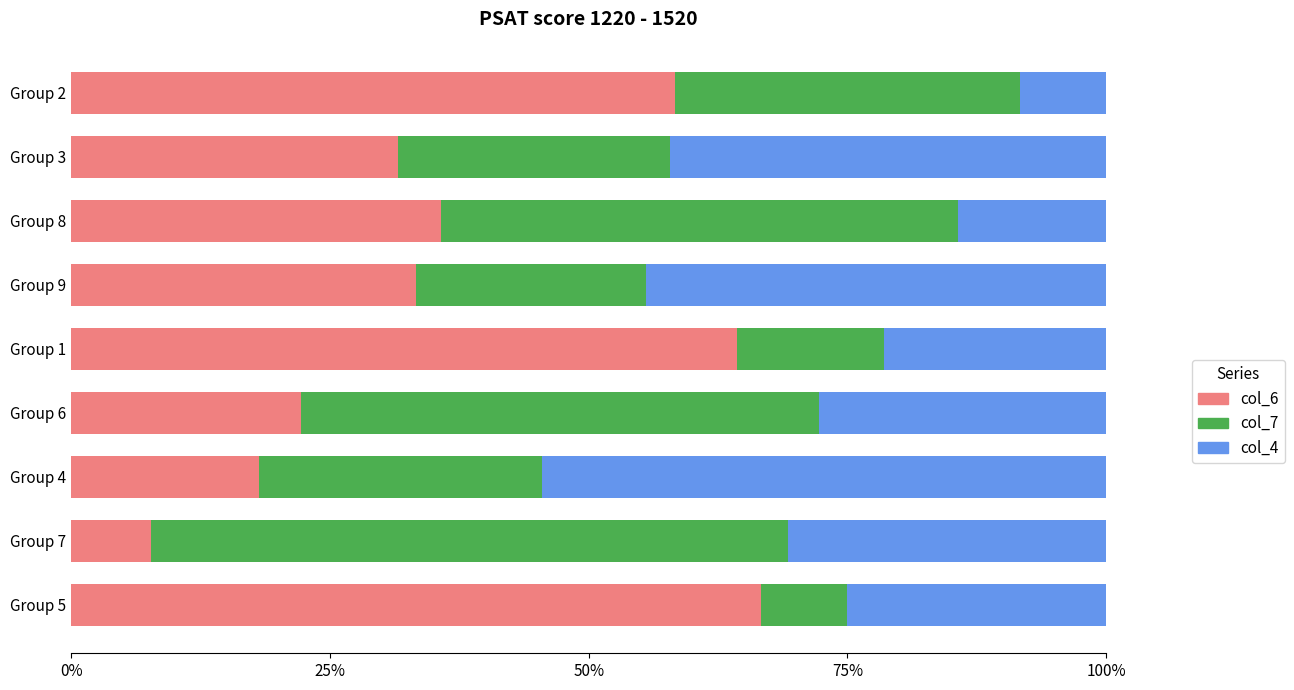

What is the lowest value of the col_6 series?

7.7